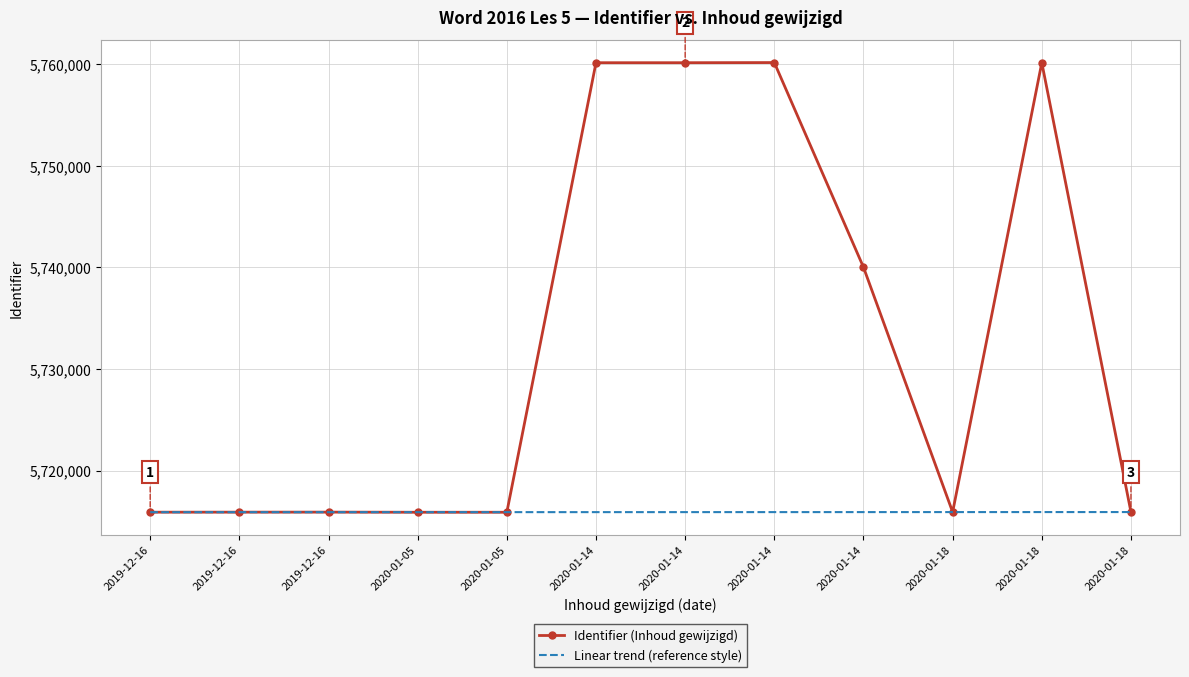

What is the label of the 3rd point from the right?

2020-01-18